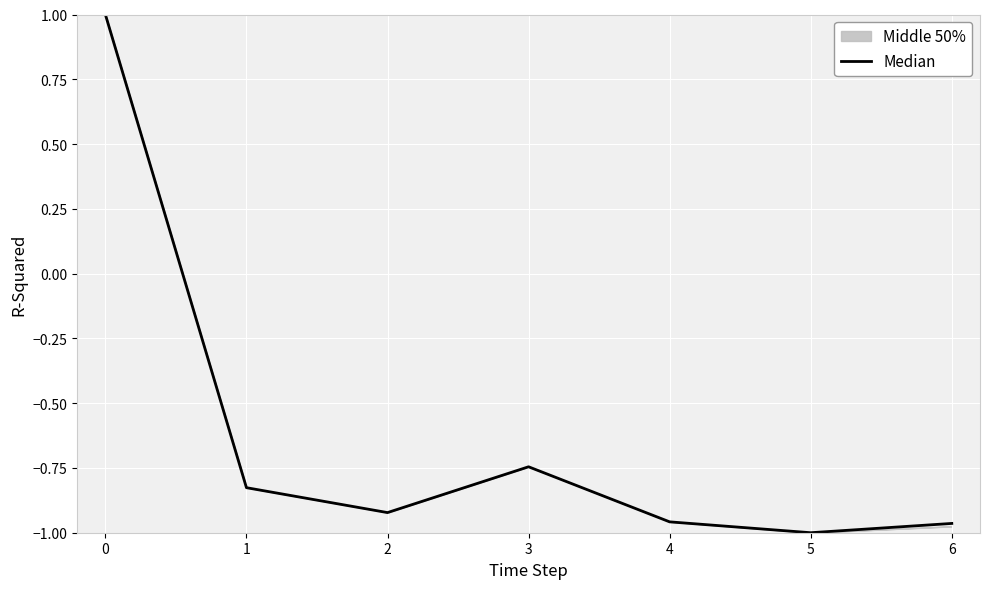

At which category does the chart reach its minimum across all series?

5